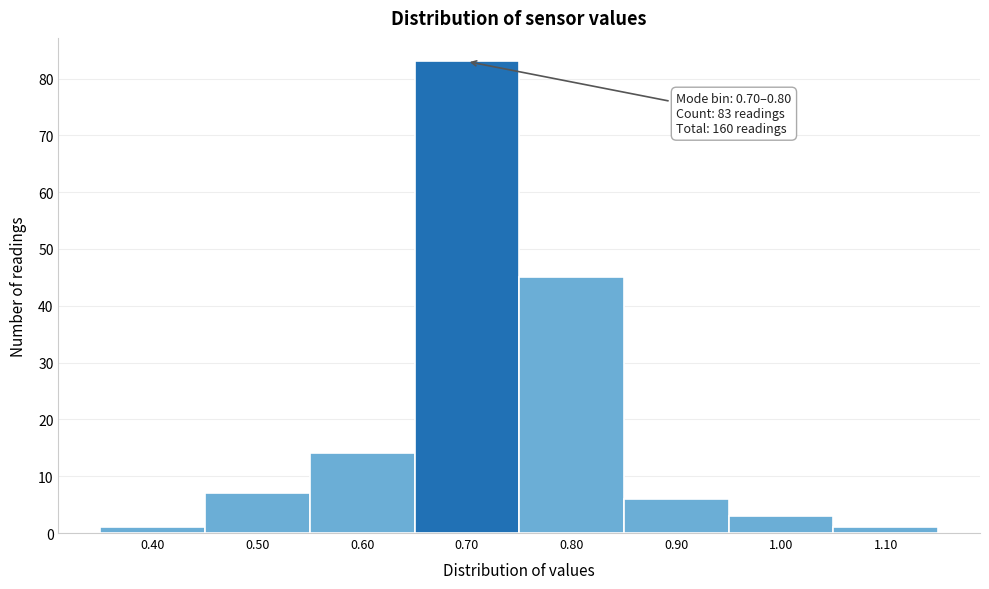

Reading left to right, list all the values displayed in this chart.

0.40=1	0.50=7	0.60=14	0.70=83	0.80=45	0.90=6	1.00=3	1.10=1